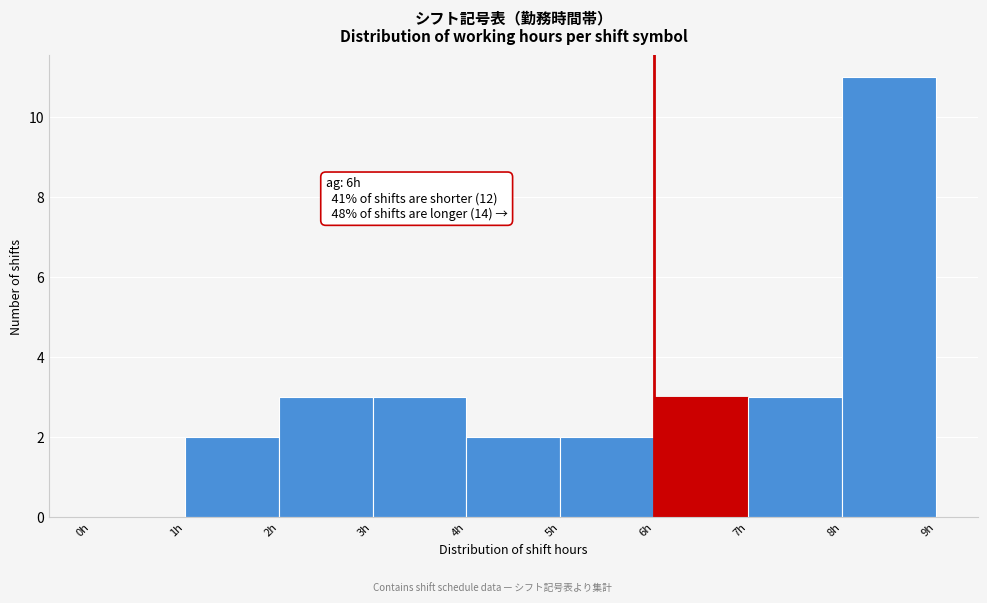

Which range on the x-axis has the tallest bar?

8 to 9